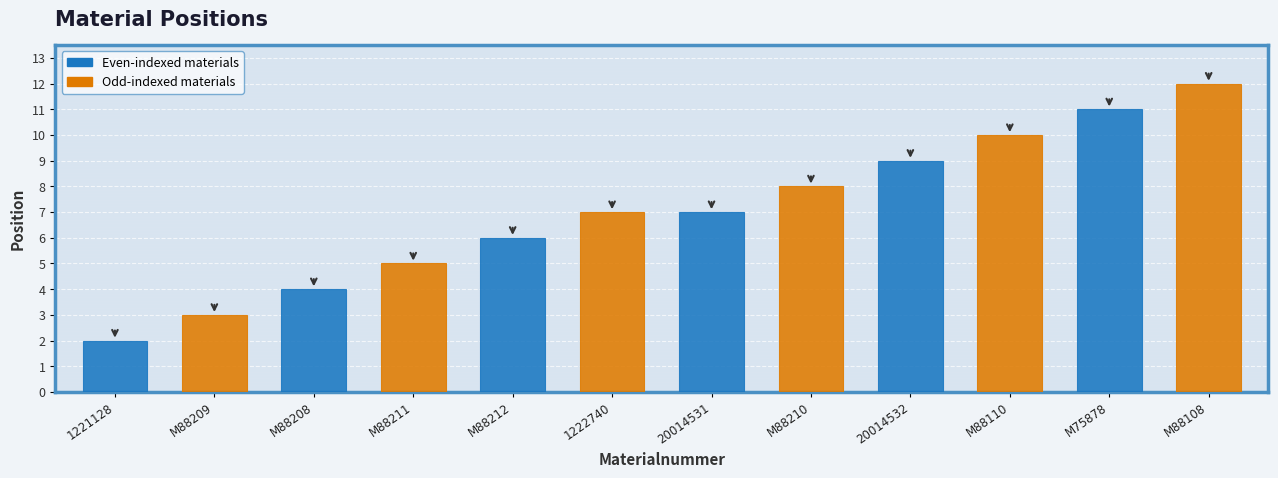

Count the values in the range 5 to 10.

7